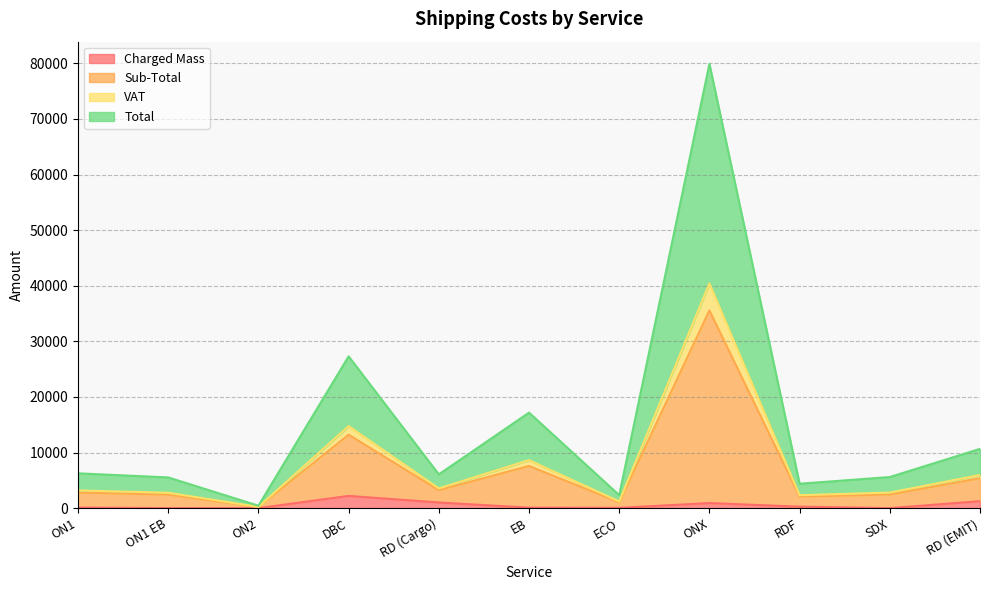

At which category is the sum across all series the highest?

ONX